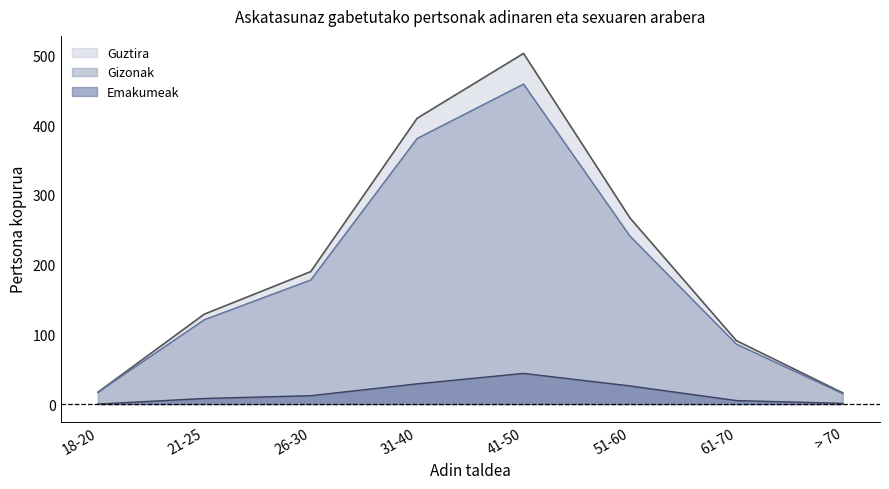

How many data points in Emakumeak are above 12?

3